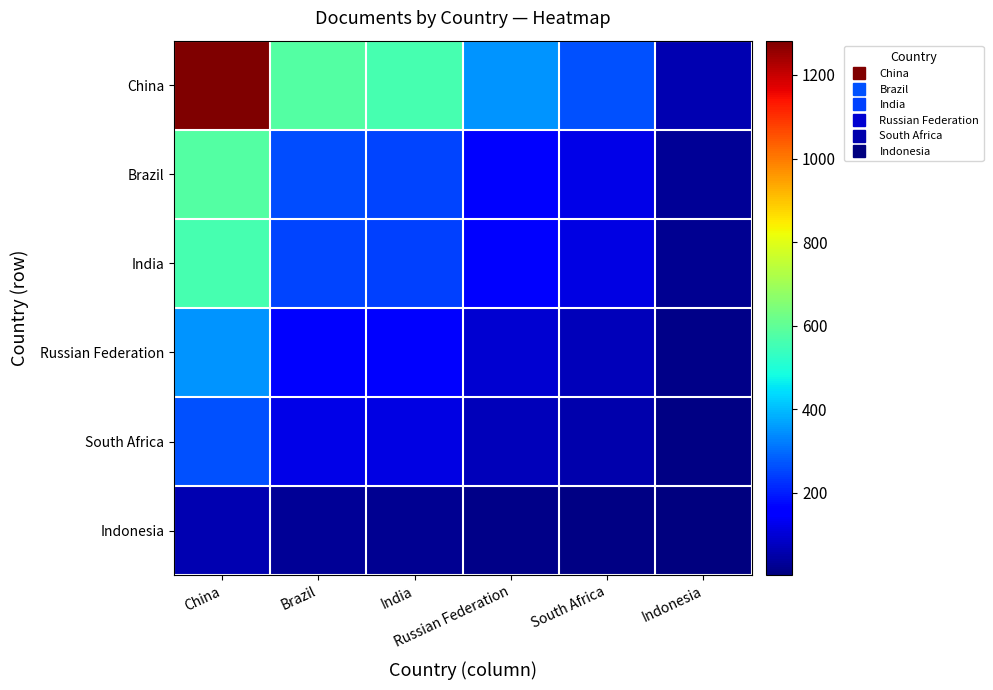

Reading right to left, what are all the values shown in this chart?

China: Indonesia=62.0	South Africa=263.1	Russian Federation=349.0	India=558.1	Brazil=578.4	China=1282.0
Brazil: Indonesia=28.0	South Africa=118.7	Russian Federation=157.5	India=251.8	Brazil=261.0	China=578.4
India: Indonesia=27.0	South Africa=114.6	Russian Federation=151.9	India=243.0	Brazil=251.8	China=558.1
Russian Federation: Indonesia=16.9	South Africa=71.6	Russian Federation=95.0	India=151.9	Brazil=157.5	China=349.0
South Africa: Indonesia=12.7	South Africa=54.0	Russian Federation=71.6	India=114.6	Brazil=118.7	China=263.1
Indonesia: Indonesia=3.0	South Africa=12.7	Russian Federation=16.9	India=27.0	Brazil=28.0	China=62.0